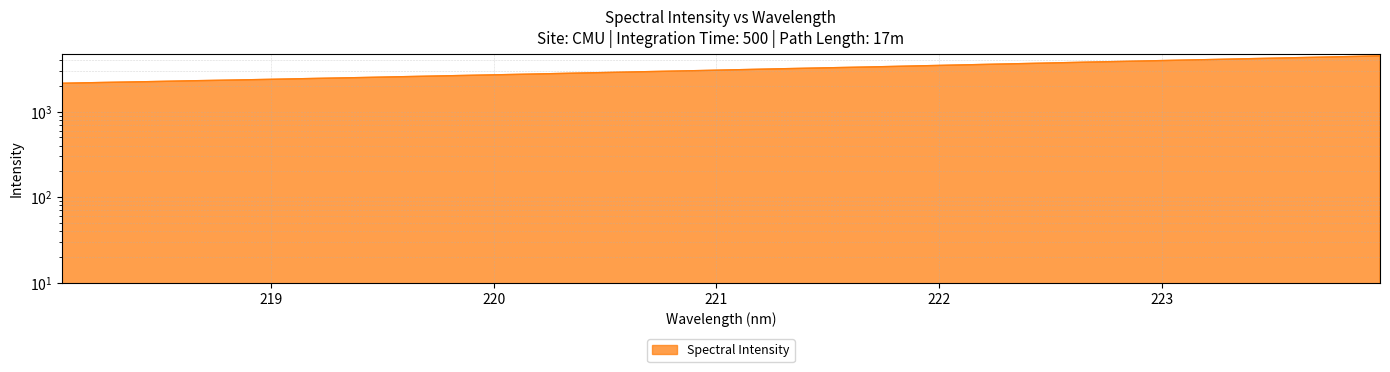

What is the difference between the values at 222.6447 and 221.1174?

681.0